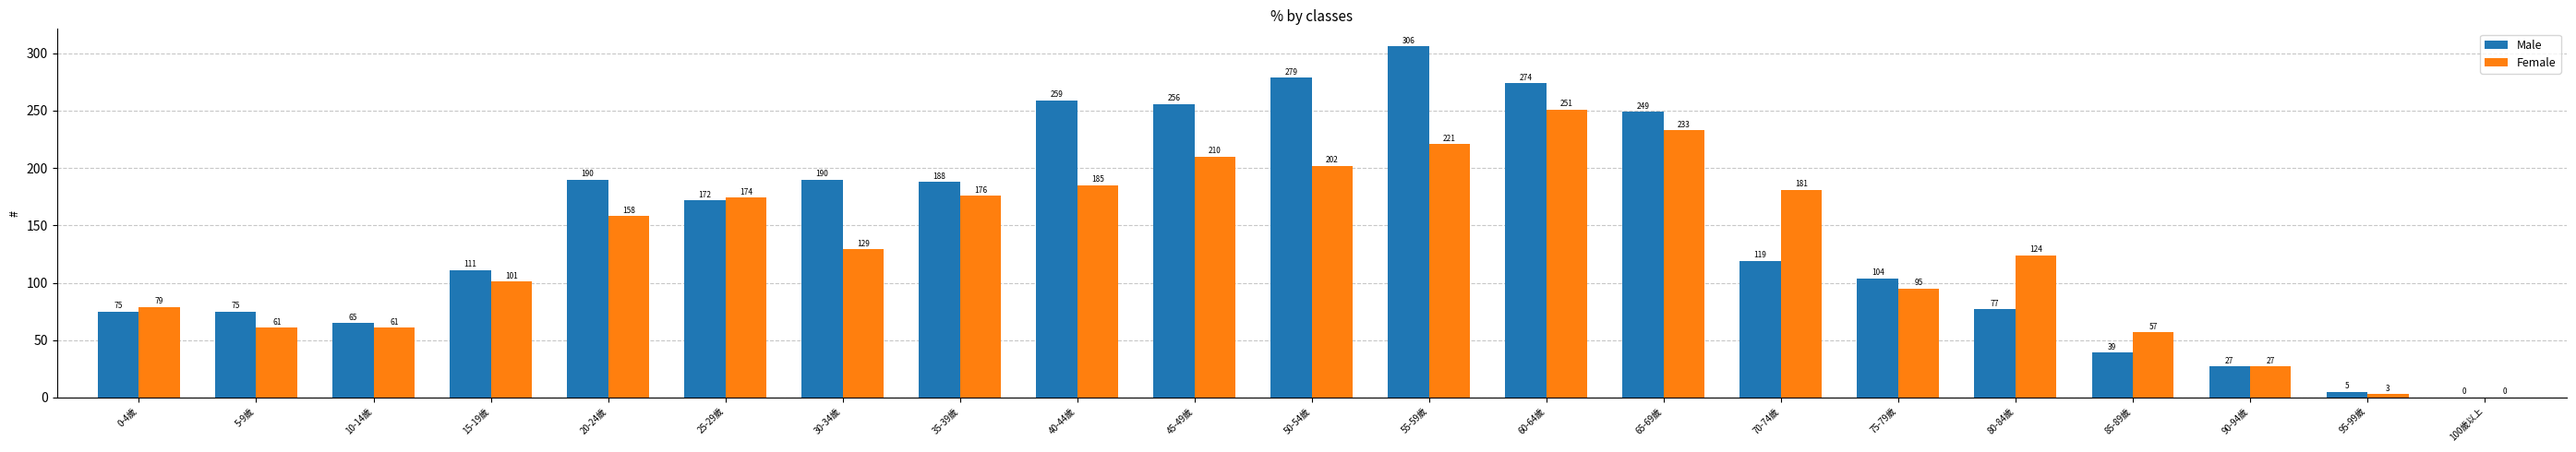

Reading left to right, list all the values displayed in this chart.

Male: 75	75	65	111	190	172	190	188	259	256	279	306	274	249	119	104	77	39	27	5	0
Female: 79	61	61	101	158	174	129	176	185	210	202	221	251	233	181	95	124	57	27	3	0